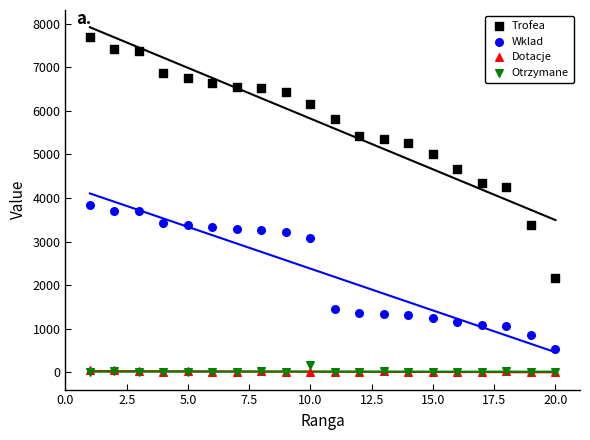

Which series has the widest spread of Y values?

Trofea